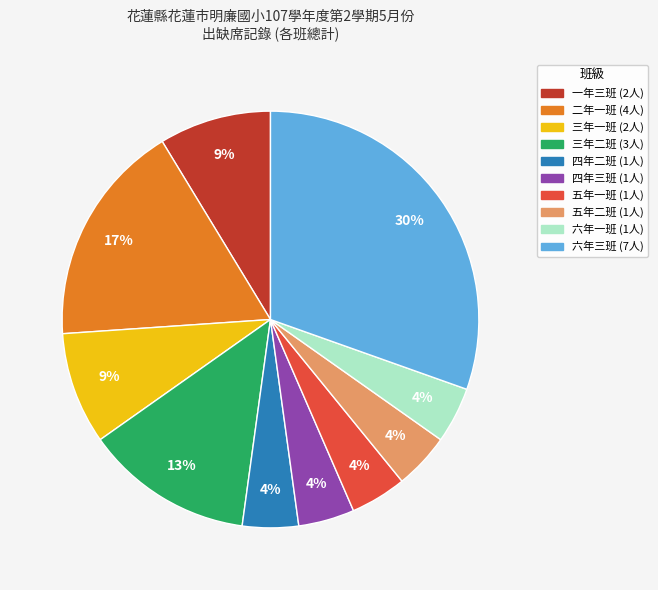

What percentage is the 六年一班 slice, to the nearest percent?

4%